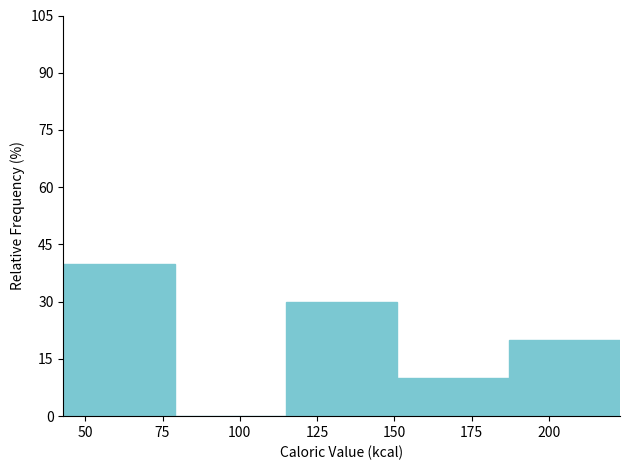

Reading left to right, list every bar in this chart as the range it spans on the x-axis followed by its height. Neither the bar edges nor the heights are printed on the chart, so give them approximately, as read against the axes.

45 to 80: 40
80 to 115: 0
115 to 150: 30
150 to 185: 10
185 to 225: 20